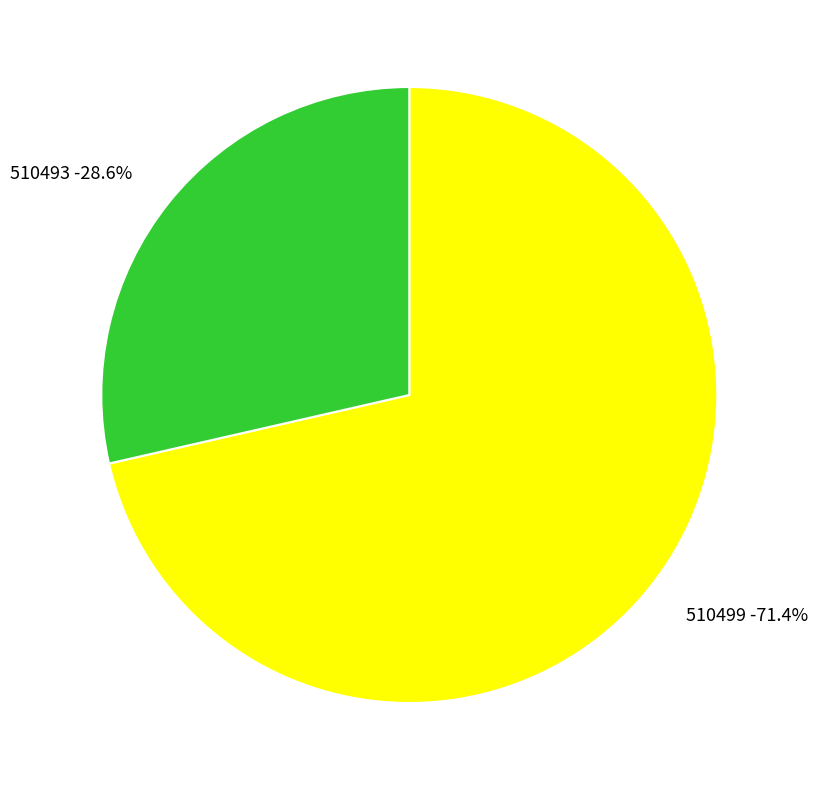

Which slice is the smallest?

510493